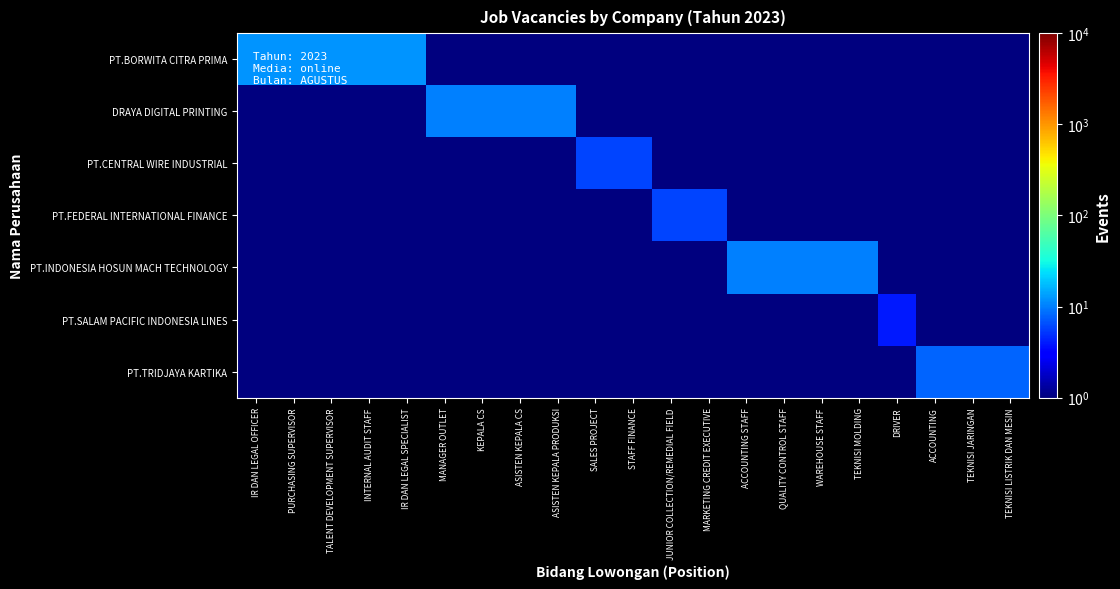

What is the total value across all series at DRIVER?

4.1